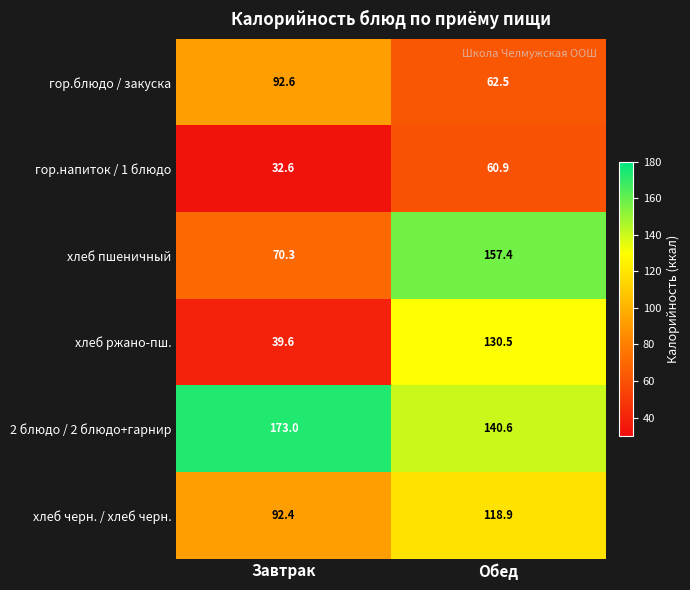

Reading left to right, list all the values displayed in this chart.

гор.блюдо / закуска: 92.6	62.5
гор.напиток / 1 блюдо: 32.6	60.9
хлеб пшеничный: 70.3	157.4
хлеб ржано-пш.: 39.6	130.5
2 блюдо / 2 блюдо+гарнир: 173.0	140.6
хлеб черн. / хлеб черн.: 92.4	118.9